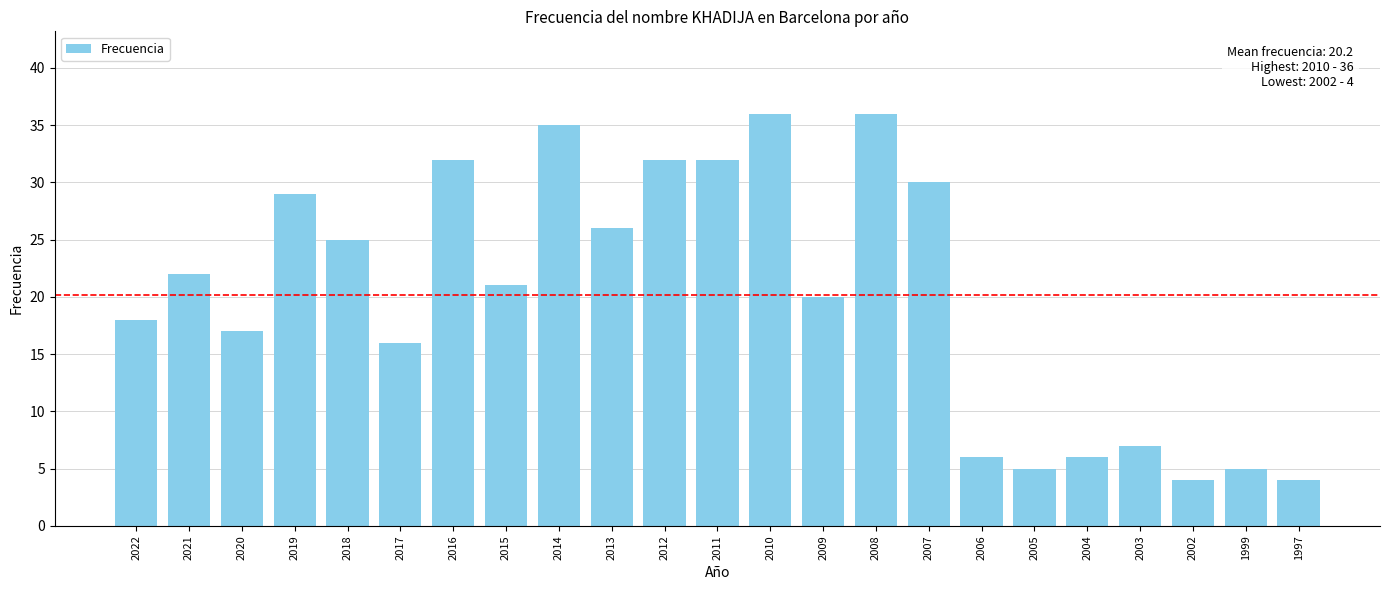

What value does the data have at 2020, to the nearest 5?

15